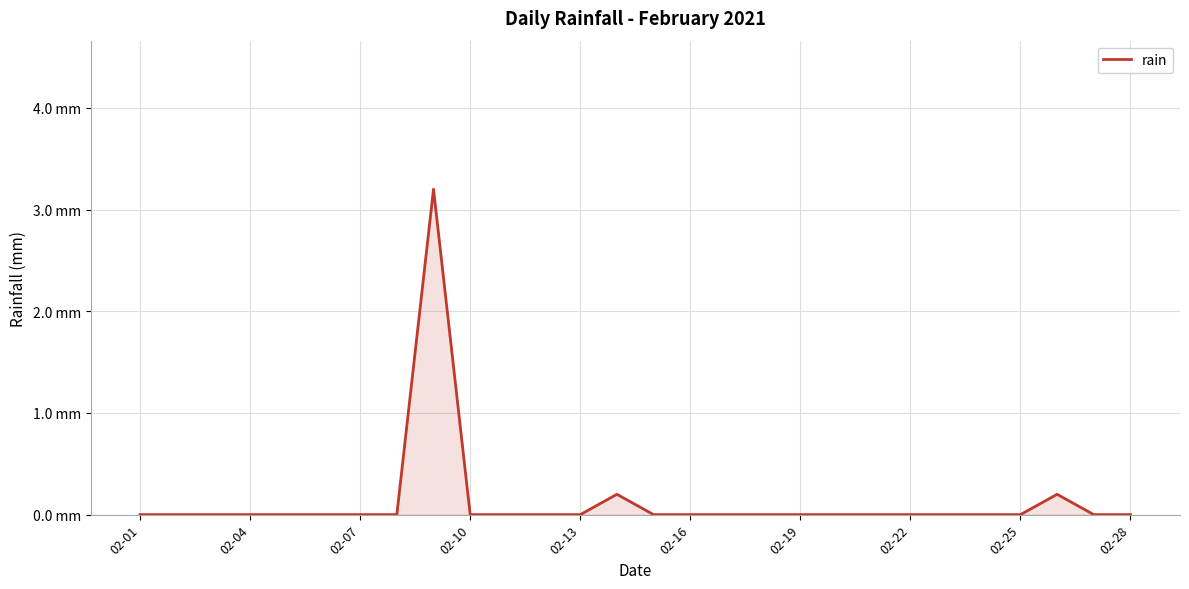

Does the chart display data point markers on the line(s)?

No